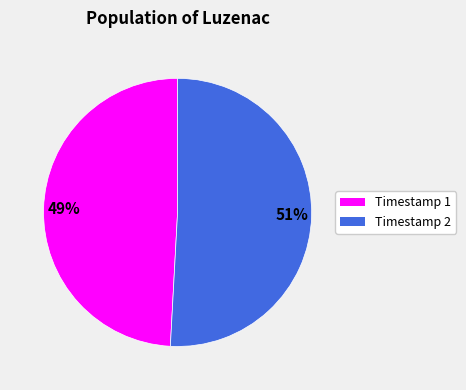

To the nearest percent, what is the average slice percentage?

50%